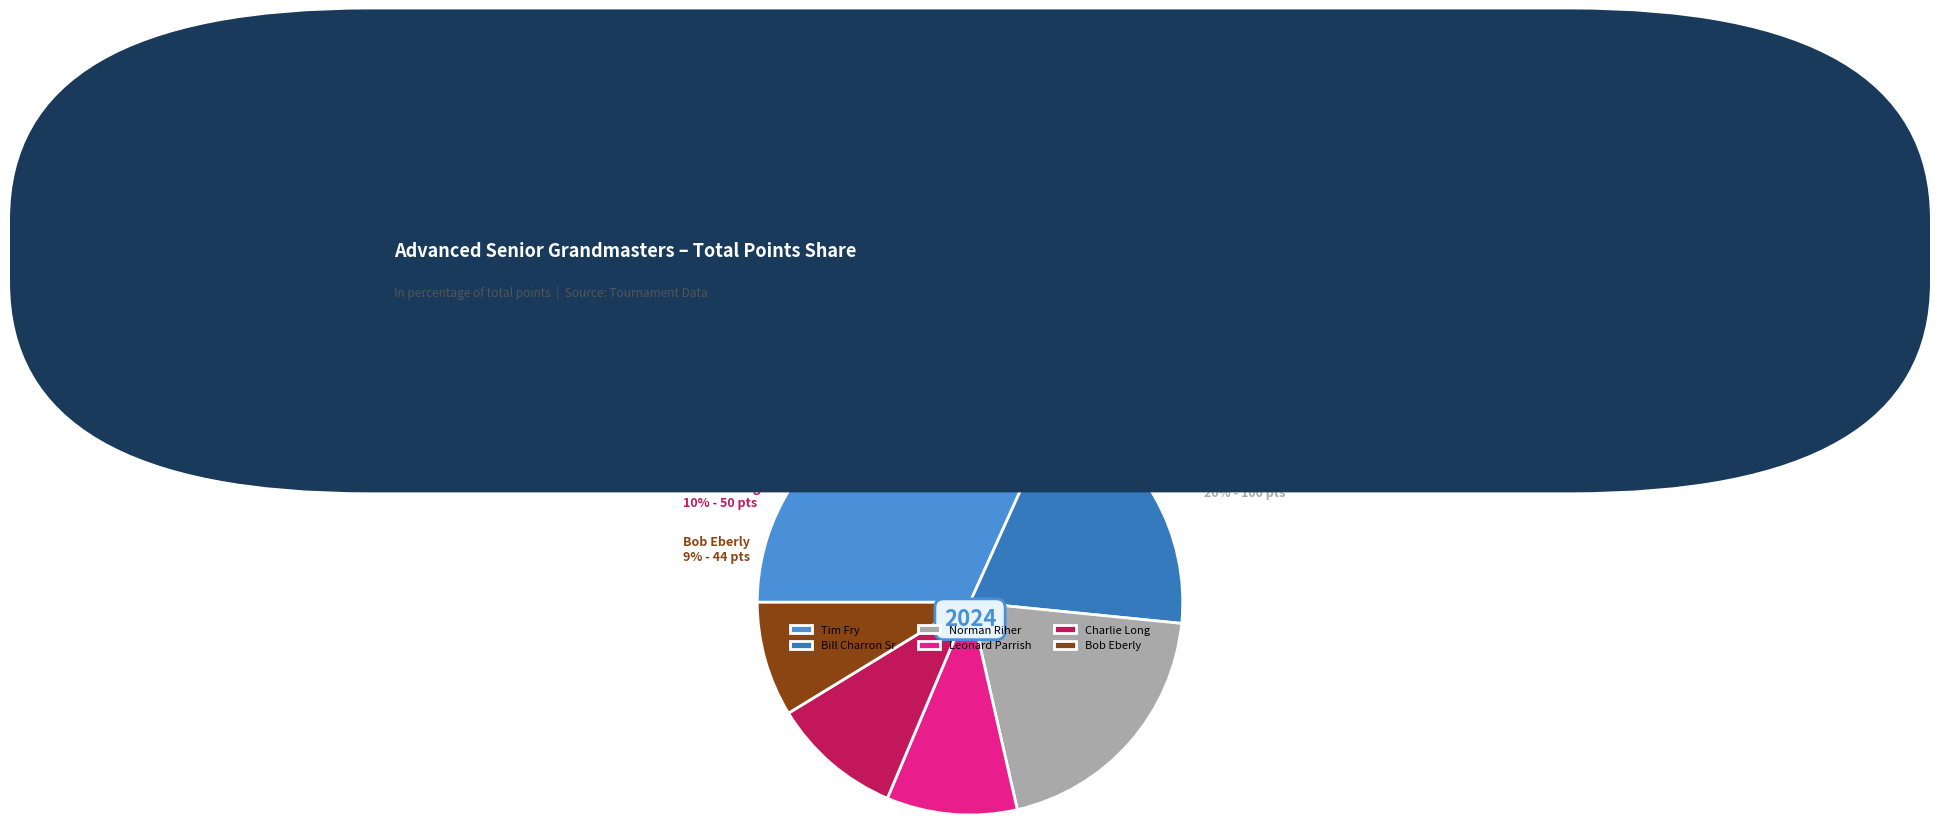

To the nearest percent, what is the difference between the Leonard Parrish and Bill Charron Sr slice percentages?

10%